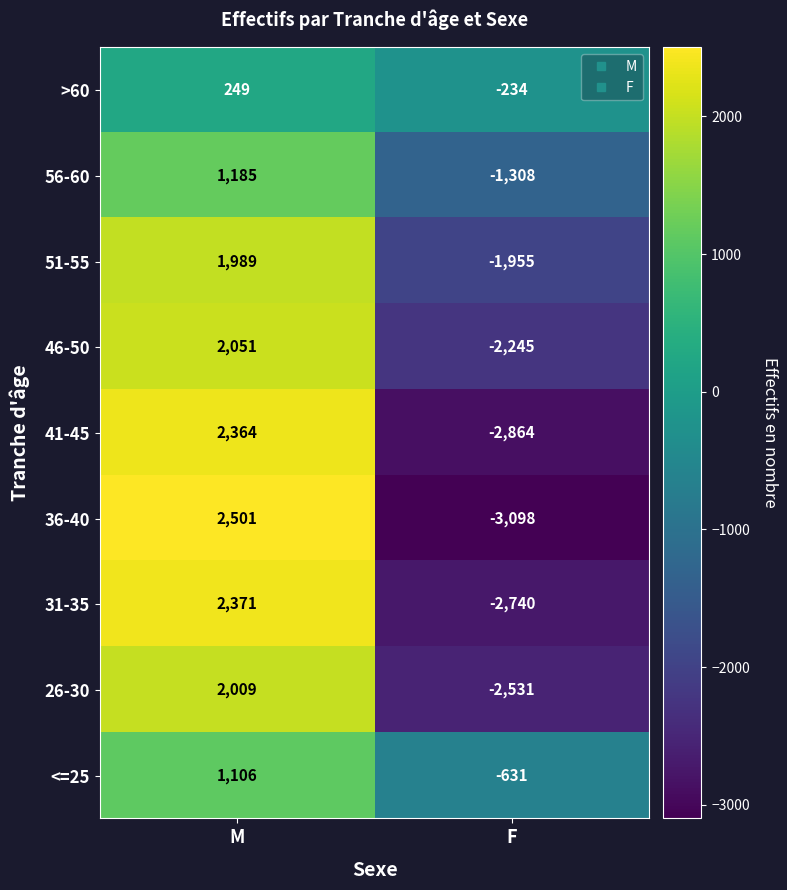

How many categories are shown in the chart?

2